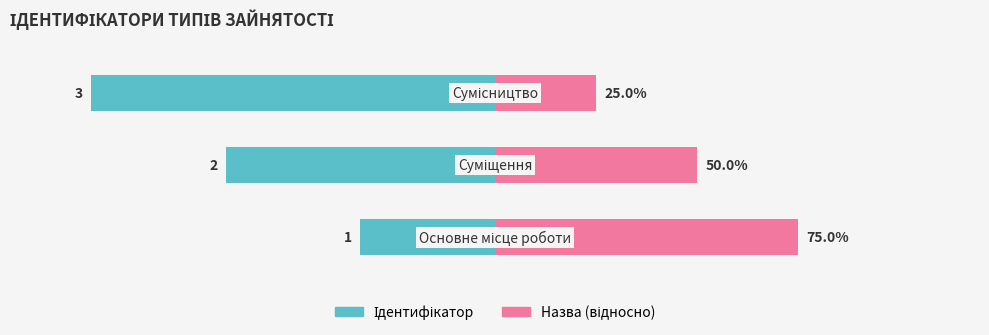

How many data points does each series have?

3